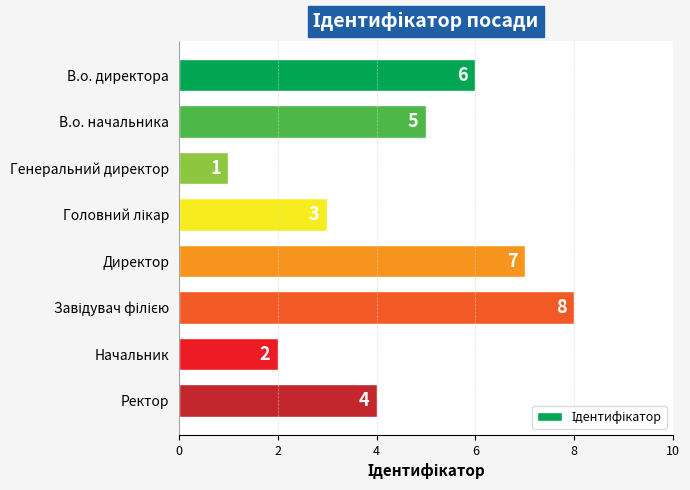

How many data points does each series have?

8